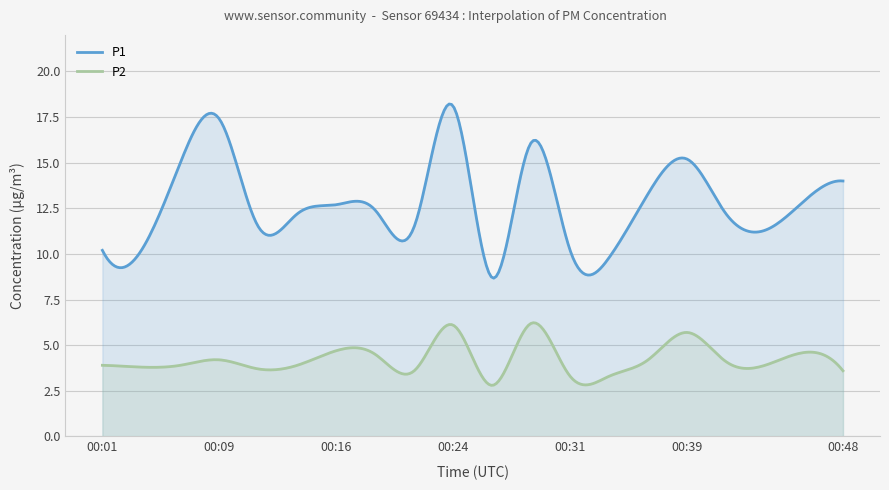

True or false: P1 has more than 1 interior local peaks.

True